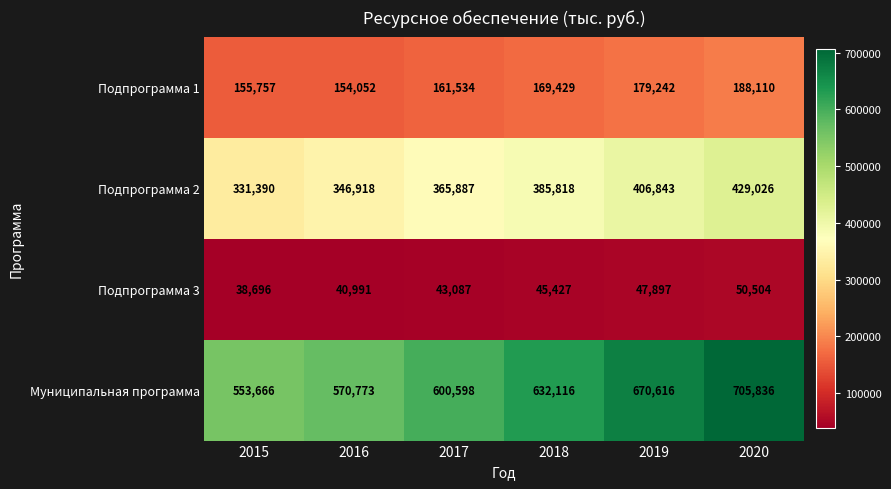

At 2019, list the series in order from smallest to largest.

Подпрограмма 3, Подпрограмма 1, Подпрограмма 2, Муниципальная программа